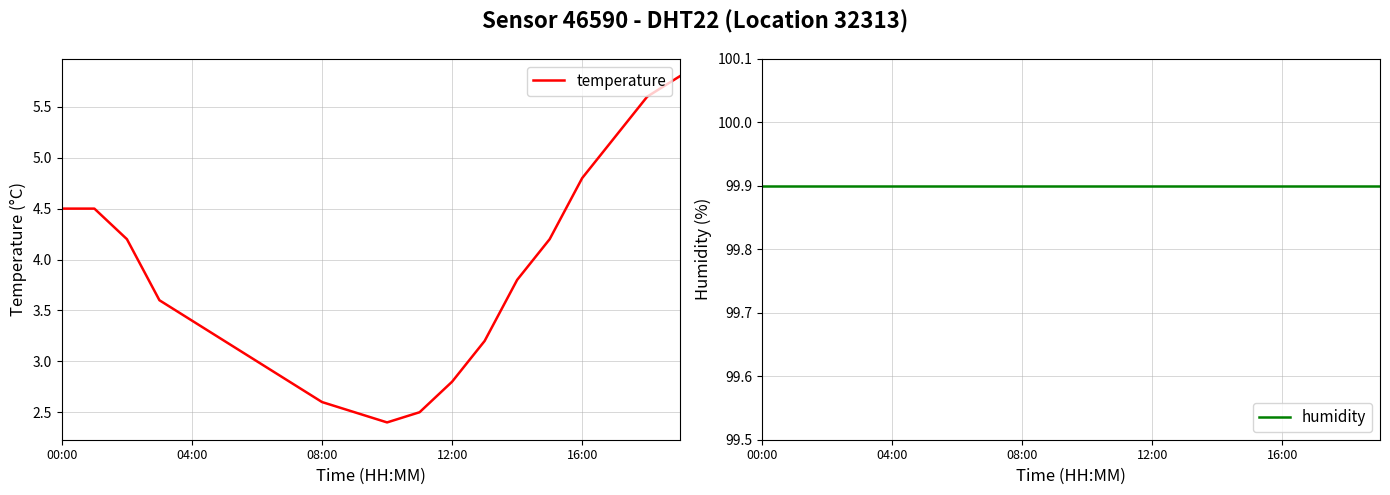

True or false: humidity and temperature cross at least once.

False